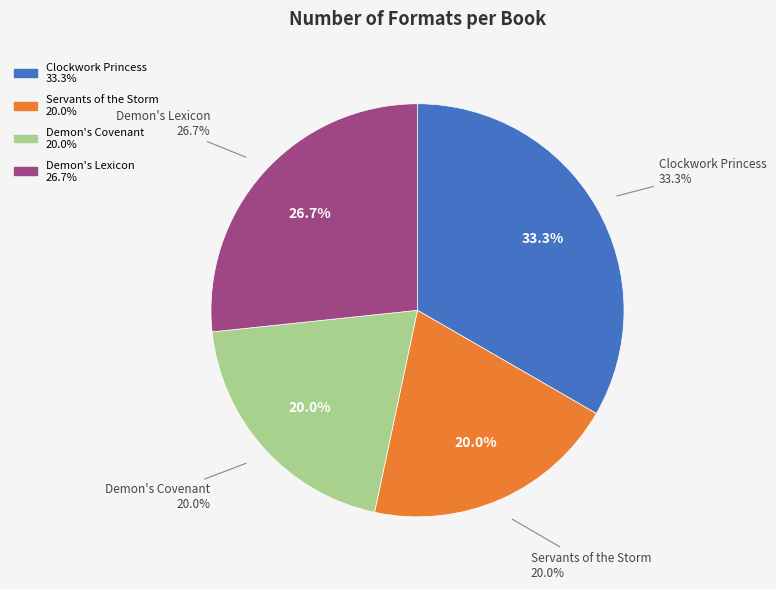

The Demon's Lexicon slice represents 42% of the pie. True or false?

False